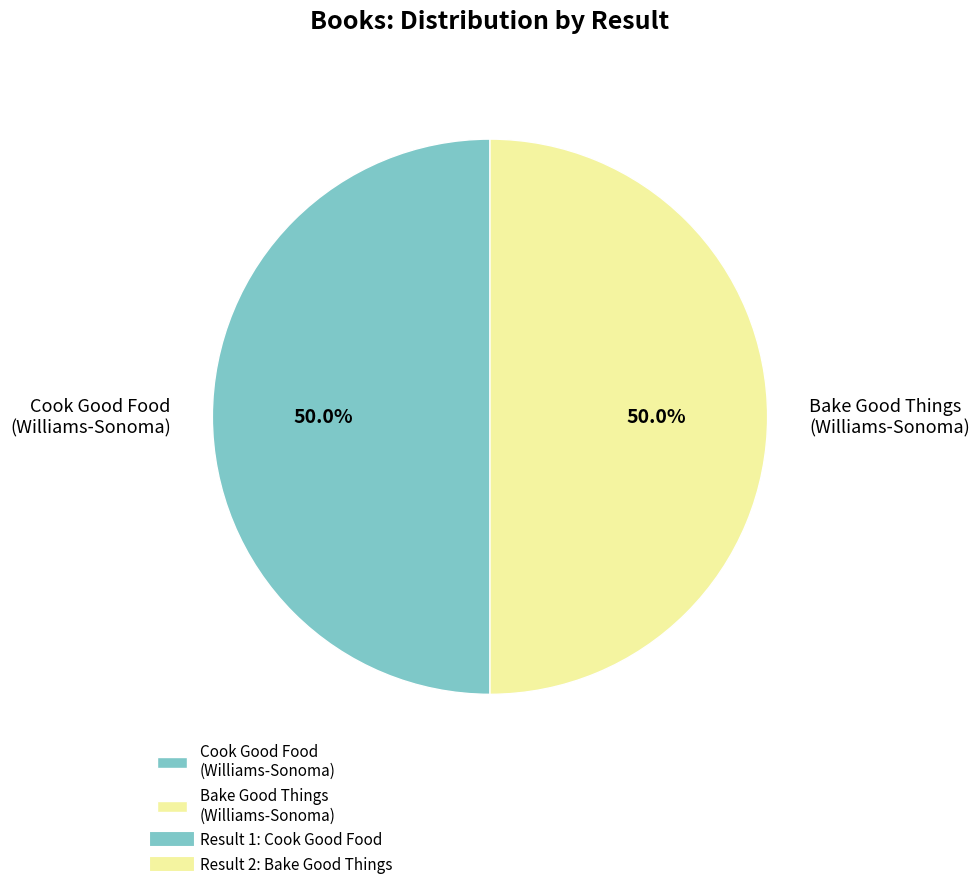

To the nearest percent, what is the average slice percentage?

50%